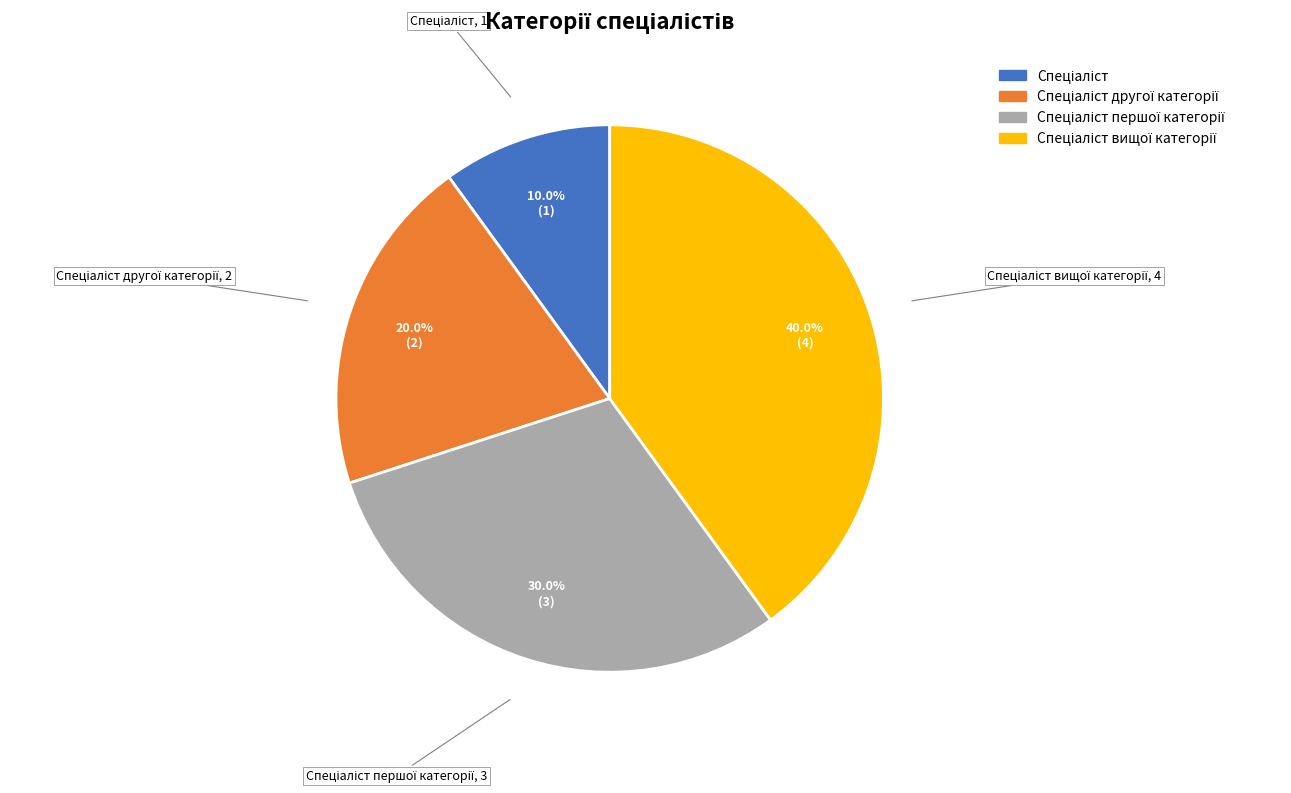

Is there a majority slice in this chart?

No